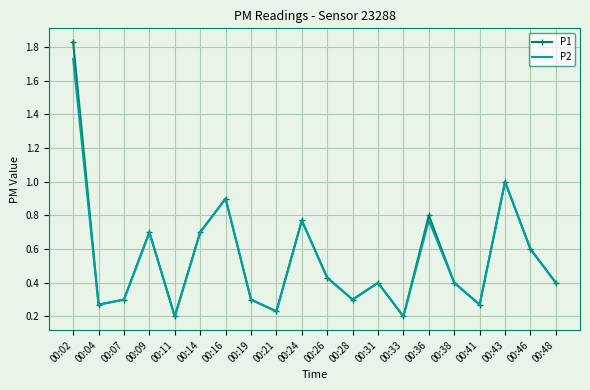

What is the difference between the maximum and minimum values in the P2 series?

1.5